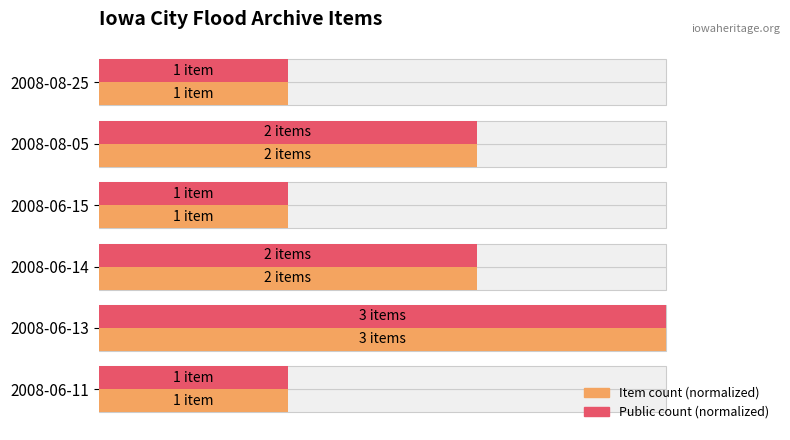

What are all the series names shown in the legend?

Item count (normalized), Public count (normalized)